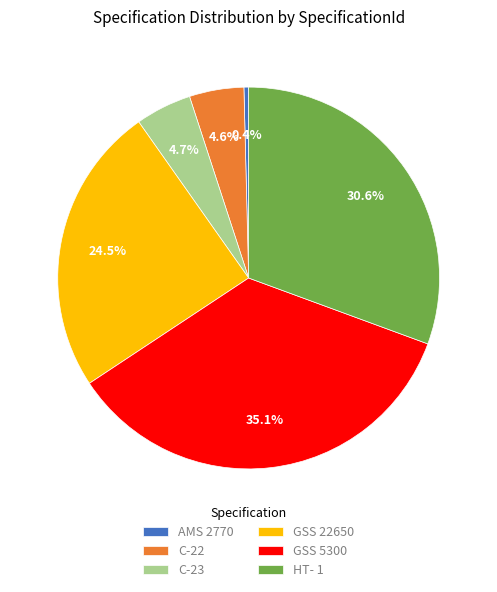

Which category has the biggest portion of the pie?

GSS 5300